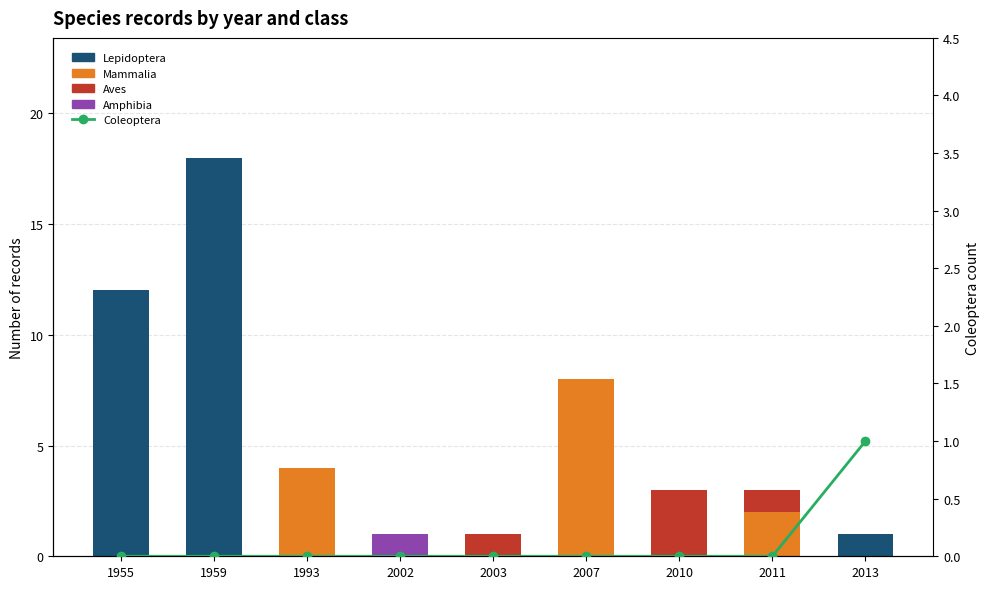

Which category has the highest value across all series?

1959